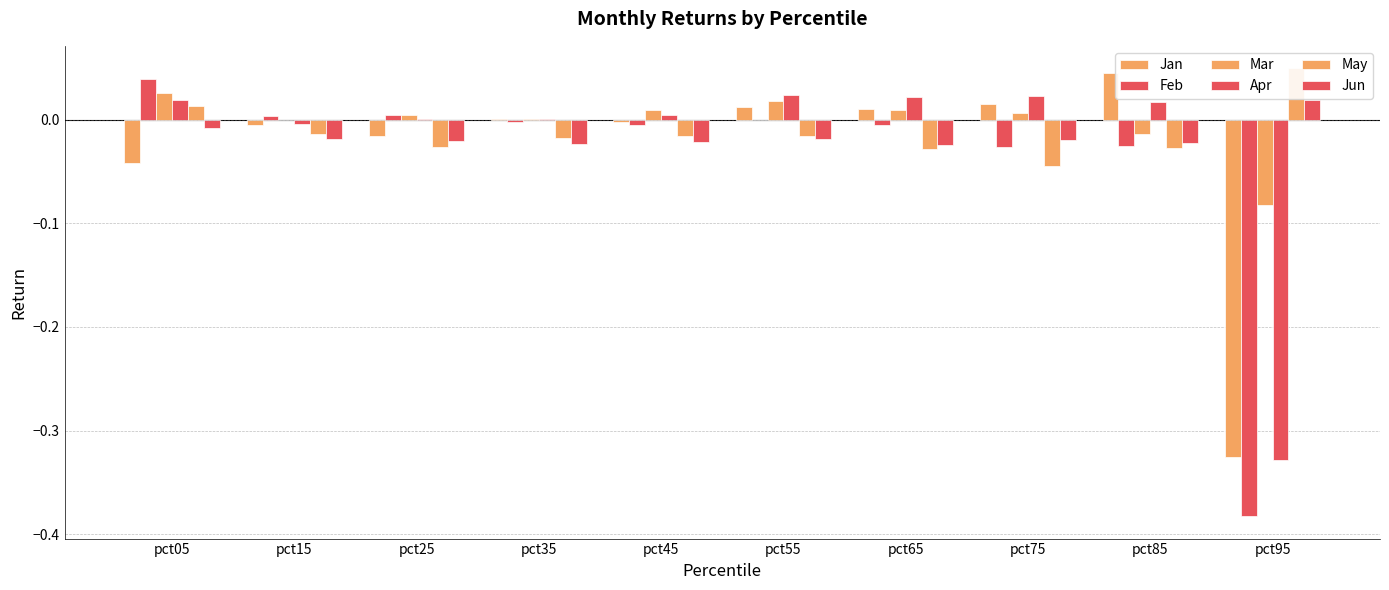

Which series has the largest total across all categories?

Mar